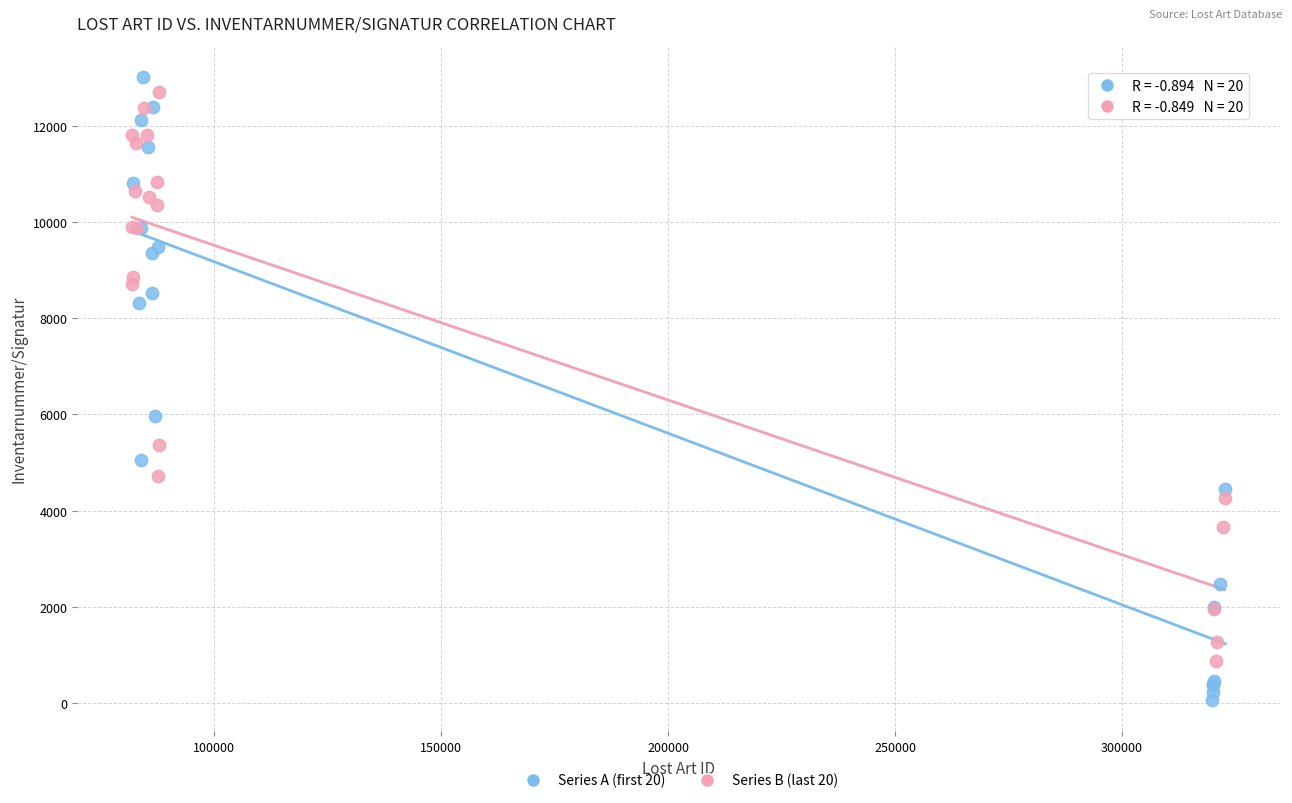

Which series reaches the maximum Y coordinate?

Series A (first 20)